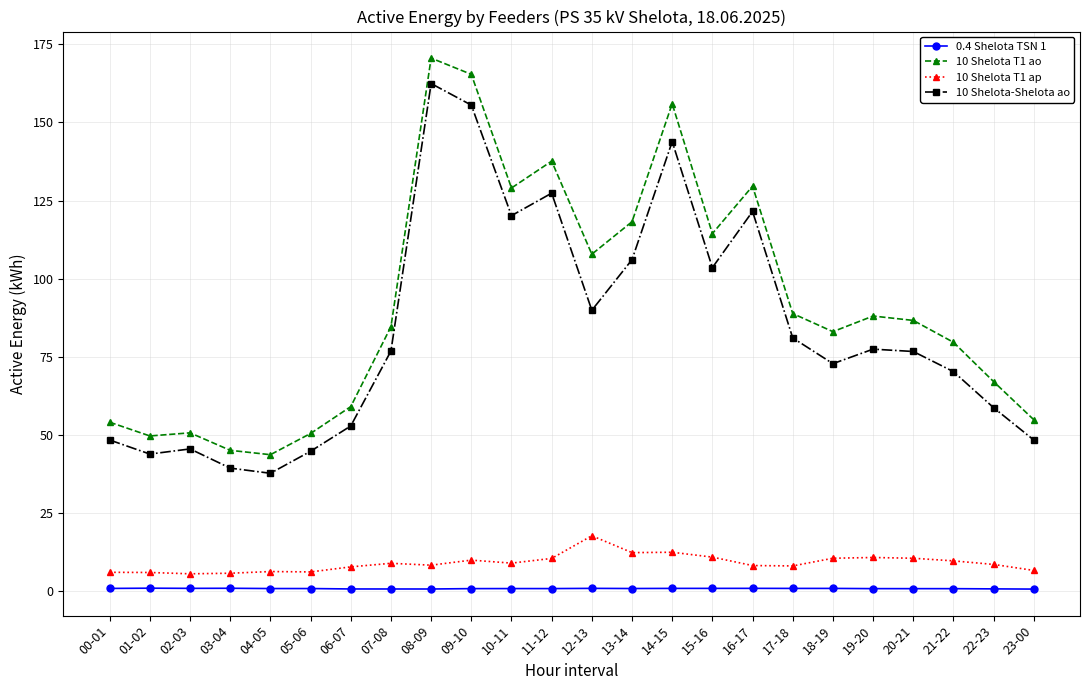

Is it true that 10 Shelota T1 ao equals 137.6 at 11-12?

True